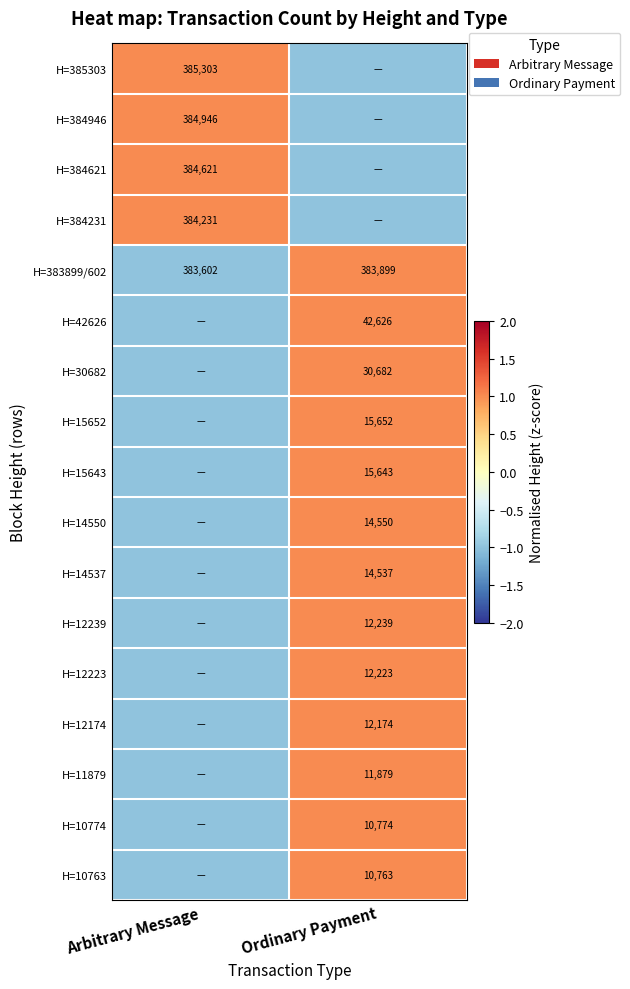

True or false: H=384231 has a value of 384231 at Arbitrary Message.

True